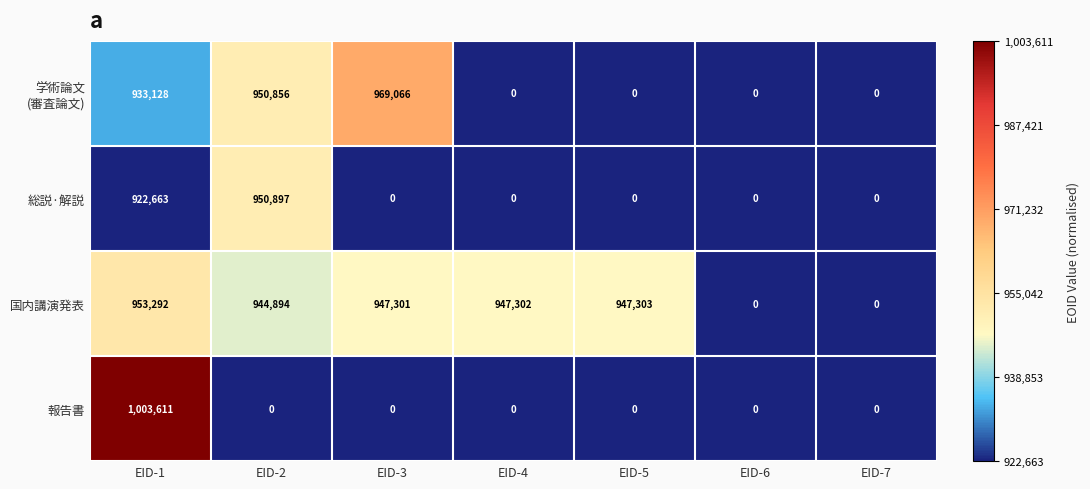

What is the spread (max minus min) of values at EID-5?

947303